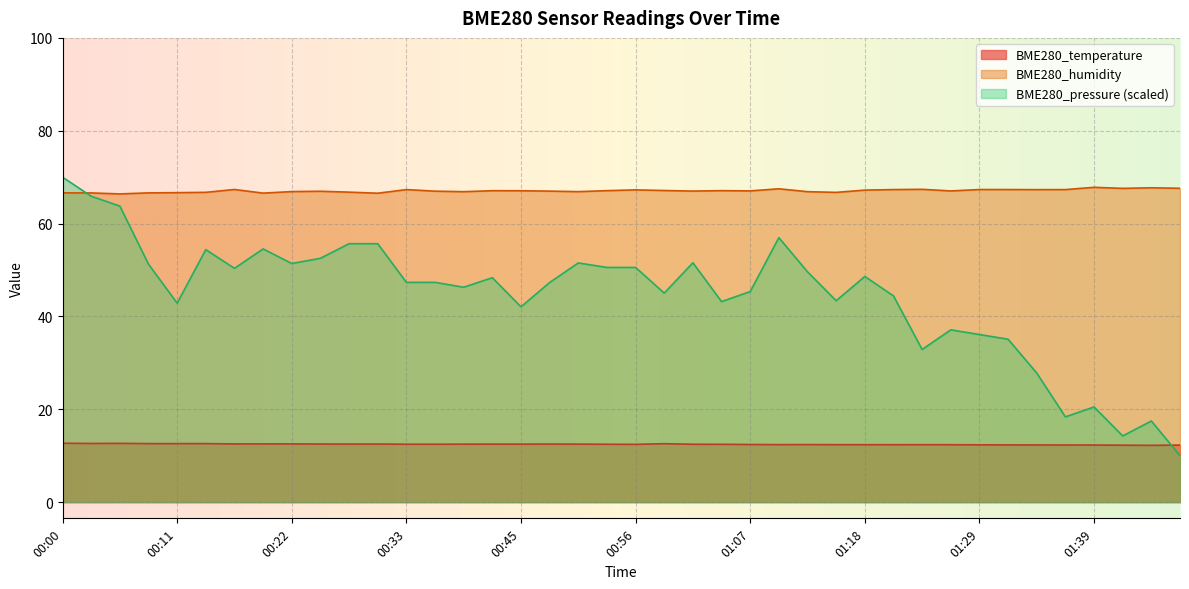

Where is BME280_humidity nearest to the value 67?

01:02